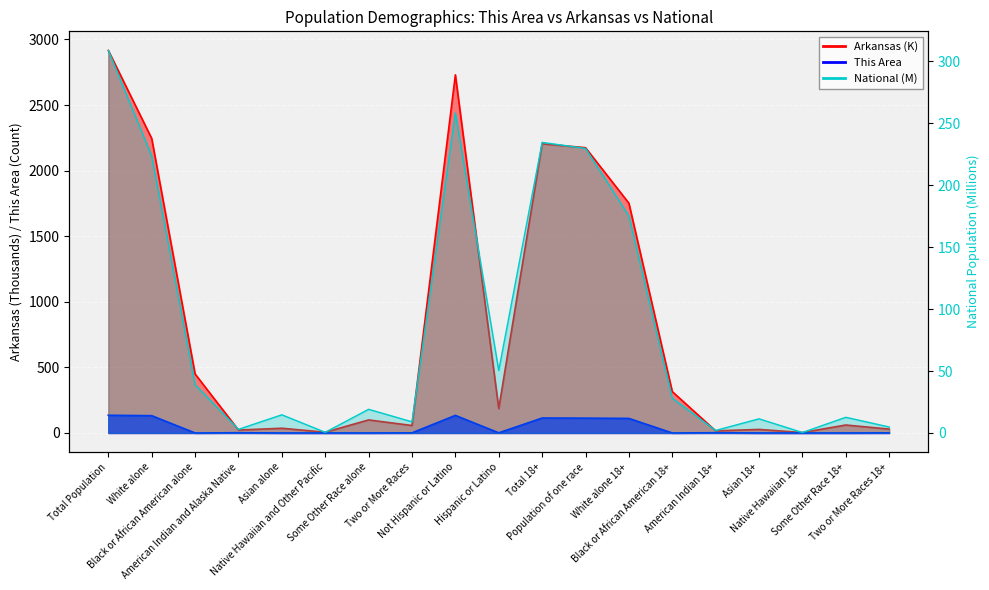

What is the label of the 3rd point from the right?

Native Hawaiian 18+